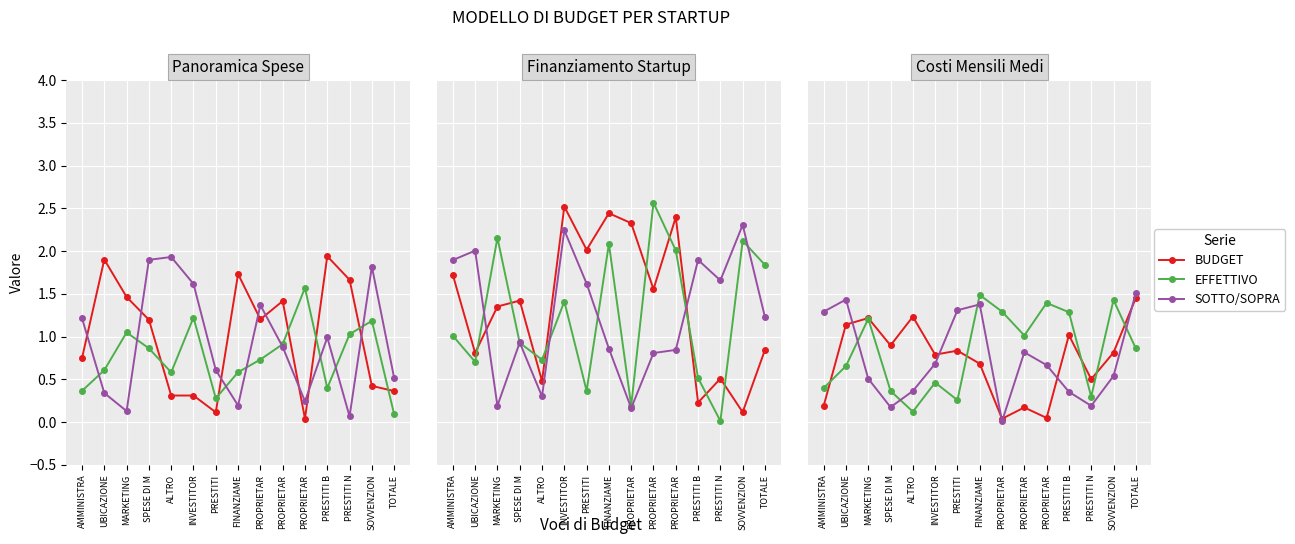

What is the label of the 4th point from the left?

SPESE DI M